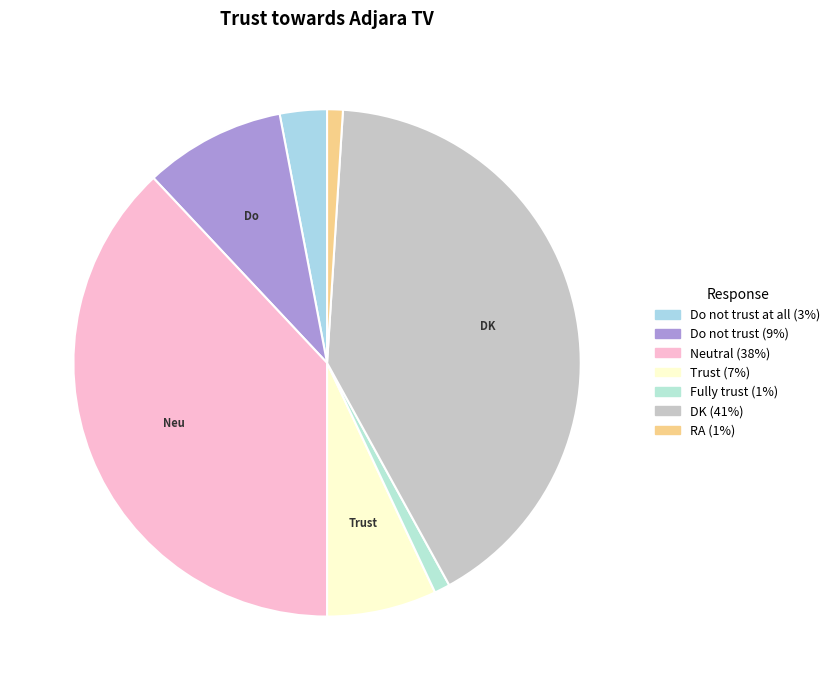

How many segments does this pie chart have?

7